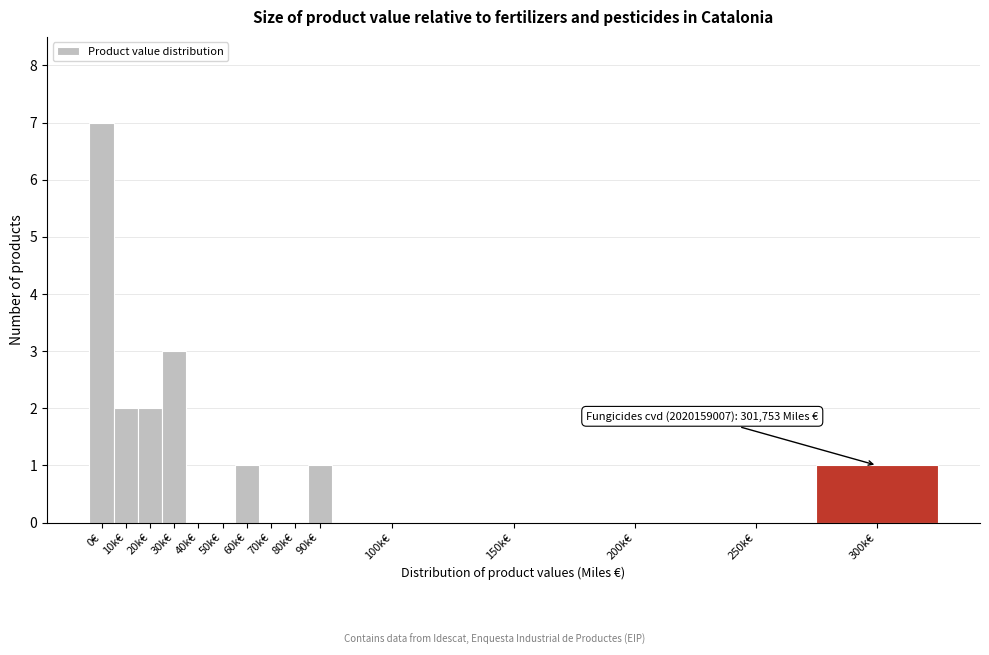

Reading left to right, what are all the values shown in this chart?

0€=7	10k€=2	20k€=2	30k€=3	40k€=0	50k€=0	60k€=1	70k€=0	80k€=0	90k€=1	100k€=0	150k€=0	200k€=0	250k€=0	300k€=1